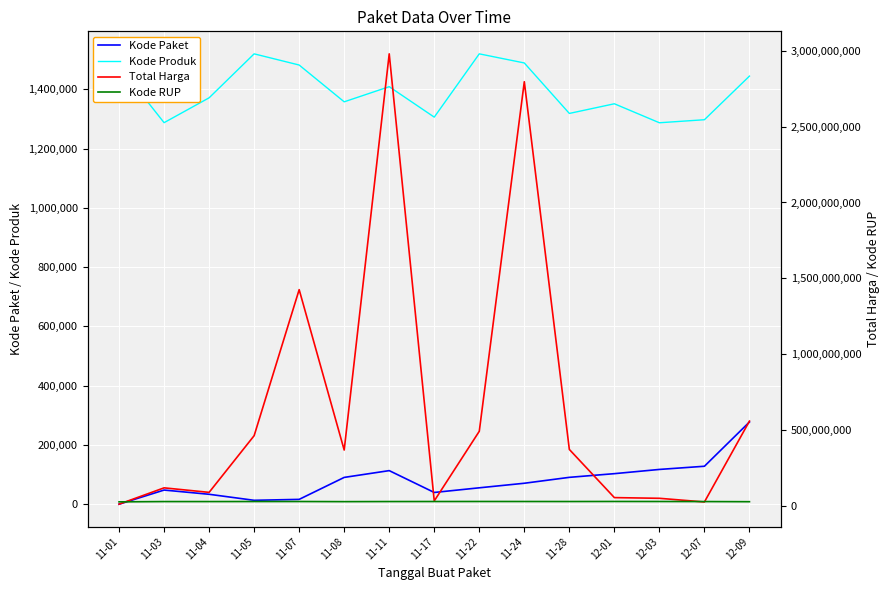

What is the difference between the maximum and minimum values in the Kode Produk series?

232391